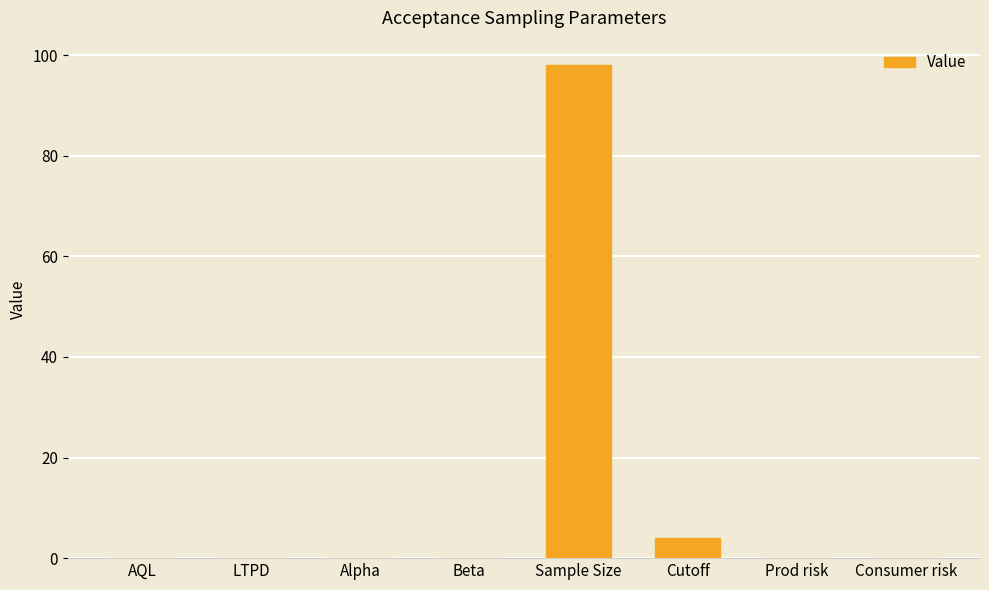

The chart shows a value of 98.0 at Sample Size. True or false?

True